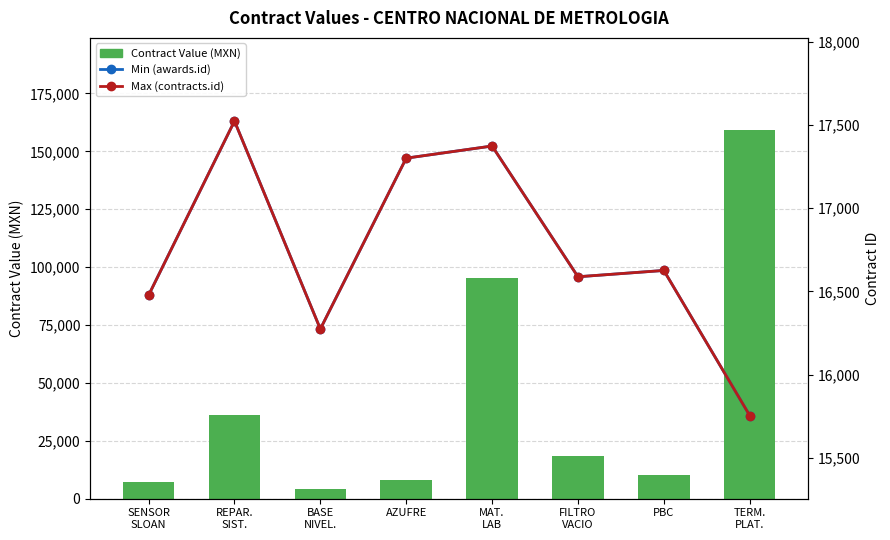

What is the difference between the maximum and minimum values in the Contract Value (MXN) series?

155025.5